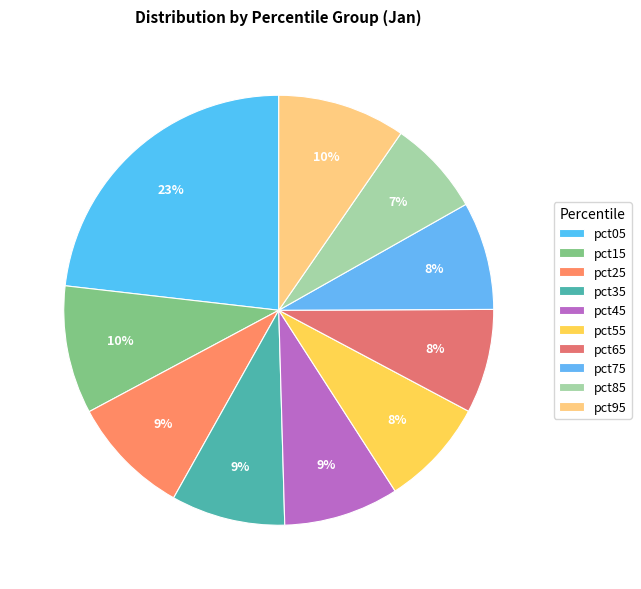

How many slices are in this pie chart?

10